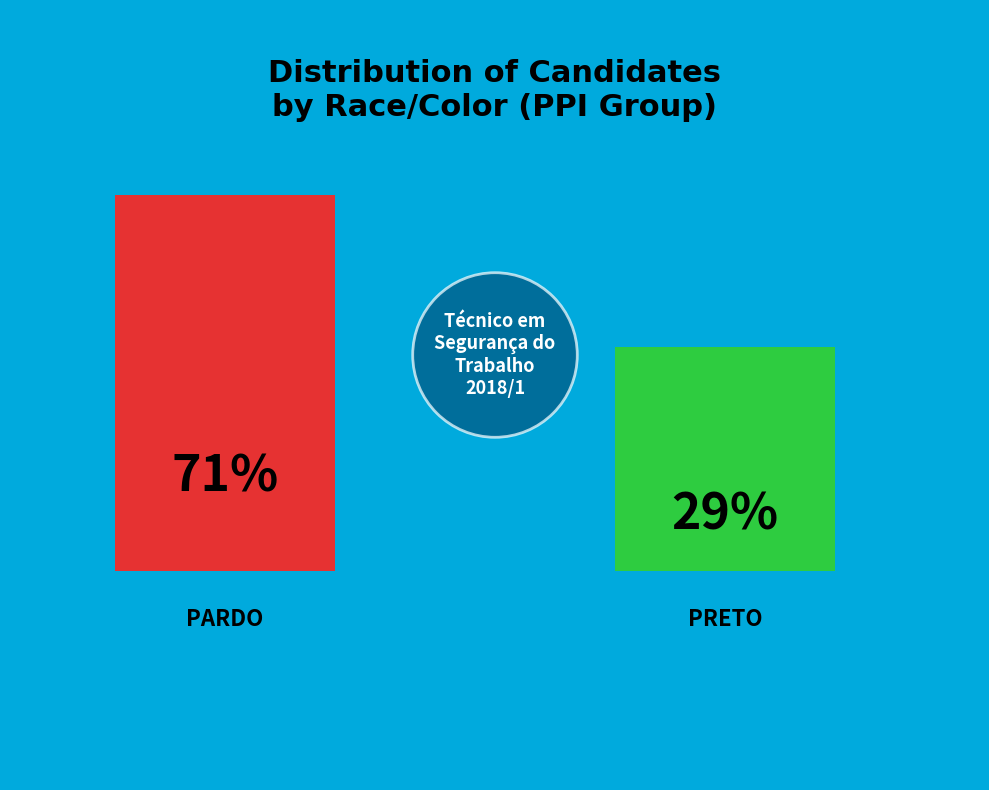

How many segments does this pie chart have?

2